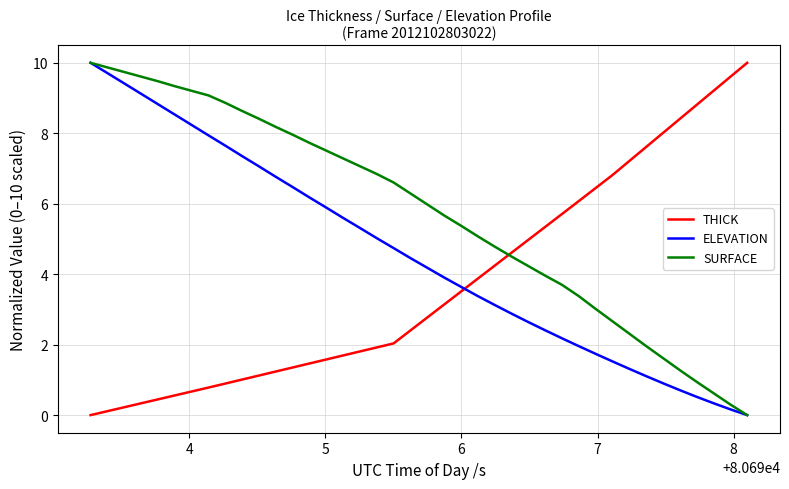

True or false: THICK and ELEVATION intersect in this chart.

True